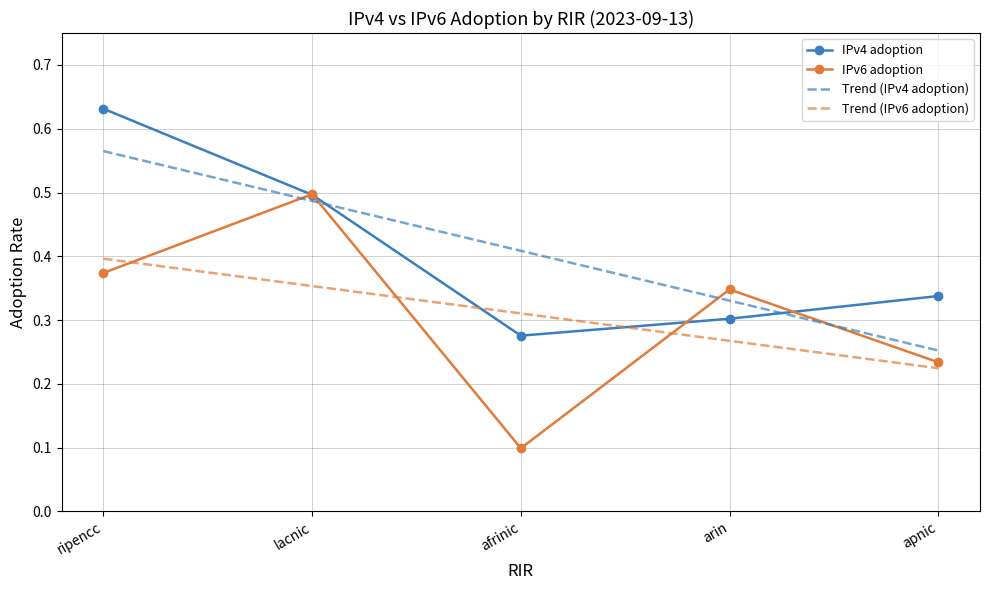

Between afrinic and apnic, which series saw the biggest shift?

IPv6 adoption